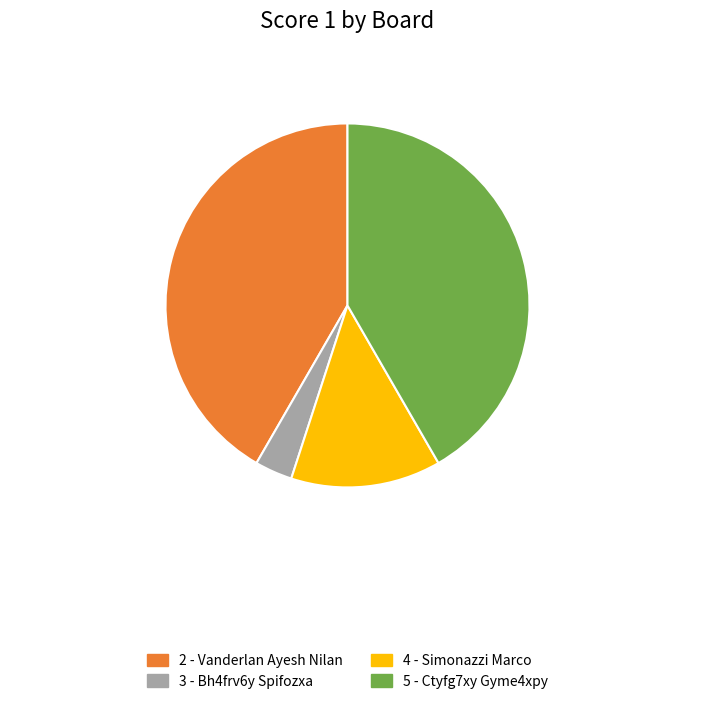

True or false: 4 - Simonazzi Marco accounts for 13% of the total.

True